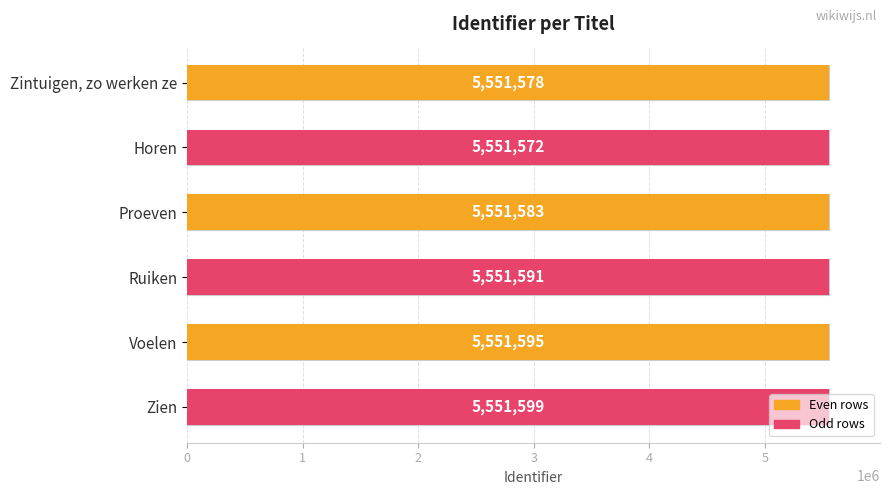

Are the bars horizontal?

Yes